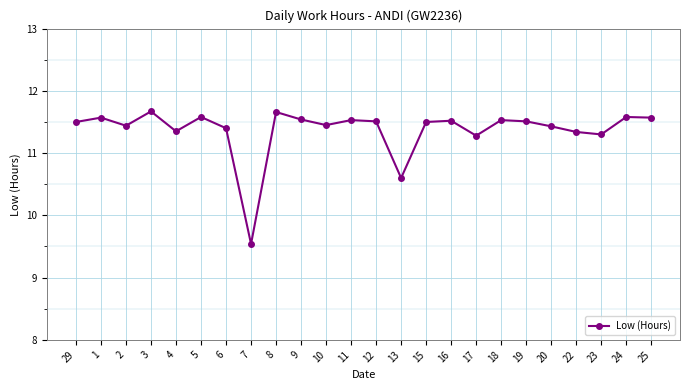

What is the ratio of the value at 19 to the value at 9?

1.0